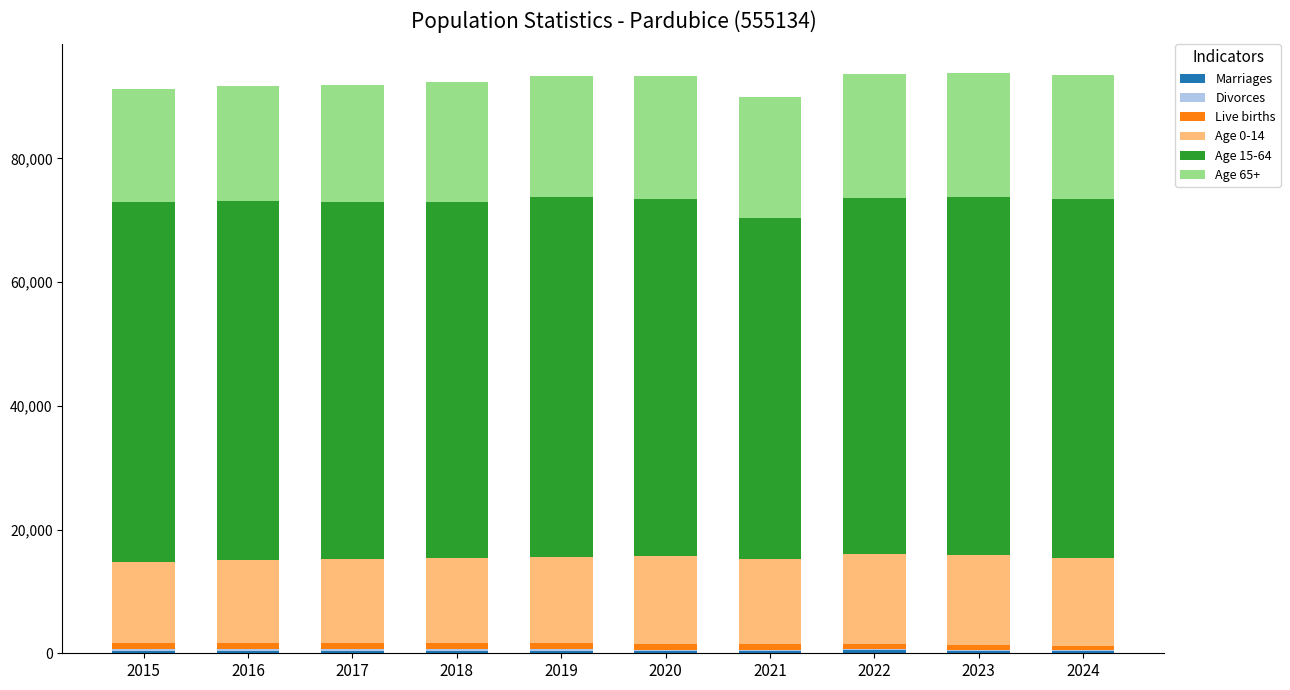

Are the bars grouped side by side (vs. stacked)?

No